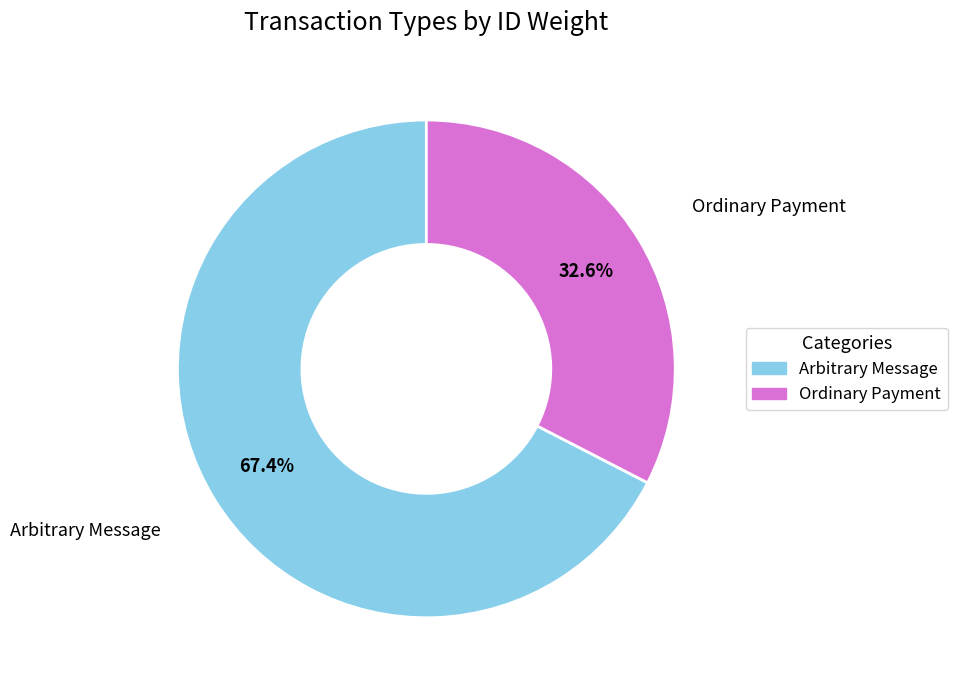

Which category accounts for the majority?

Arbitrary Message